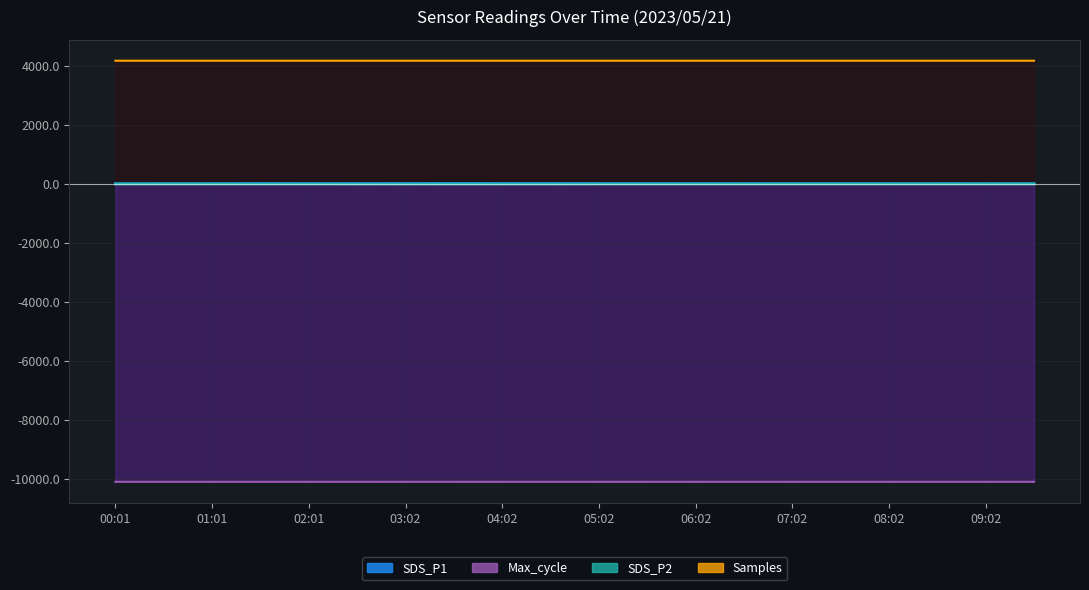

At which category does the chart reach its peak across all series?

09:32